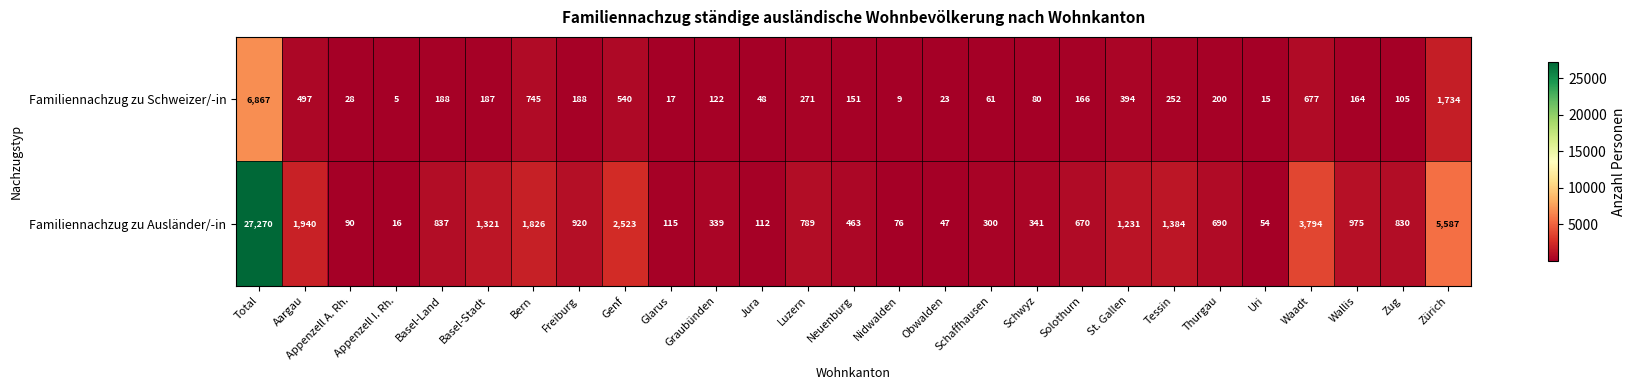

Where is Familiennachzug zu Schweizer/-in nearest to the value 3436?

Zürich